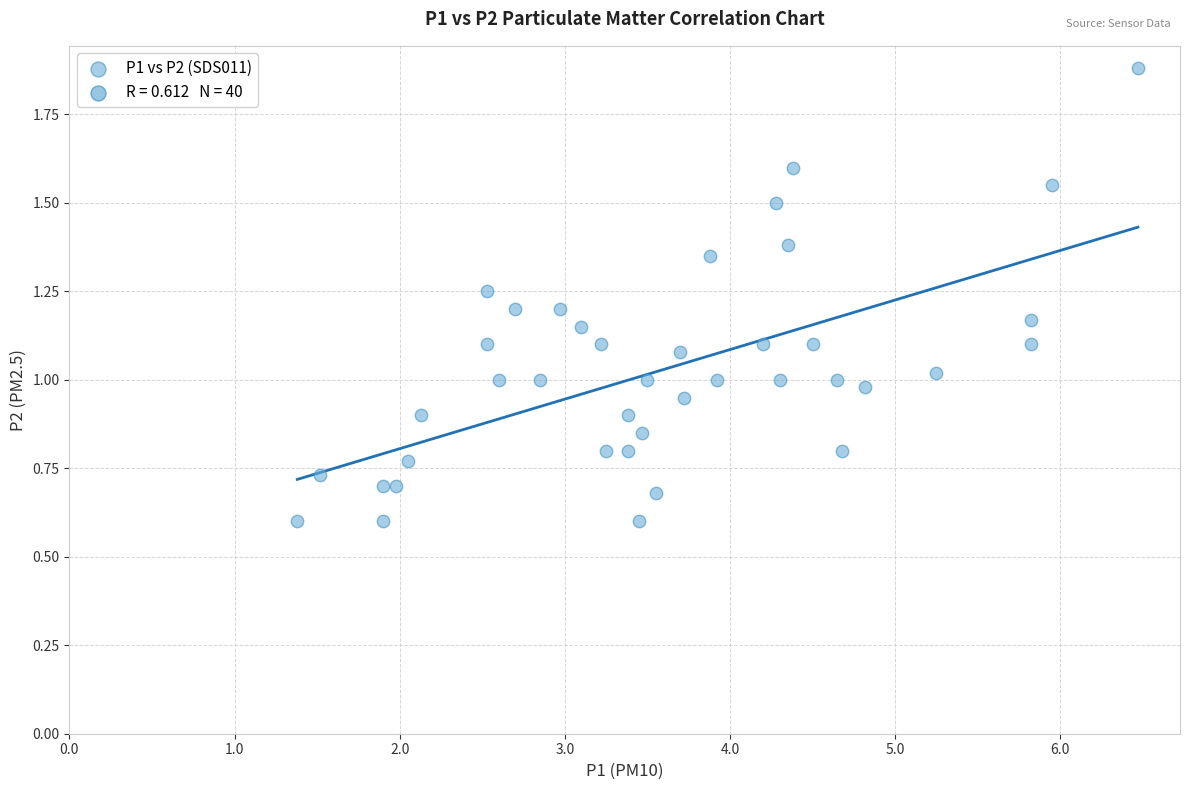

What is the range of Y values (max minus min)?

1.3